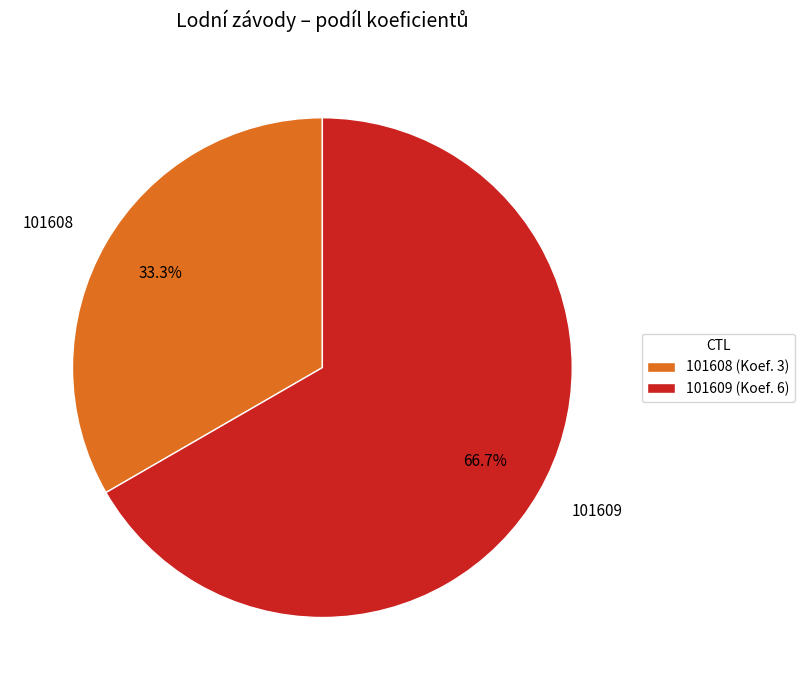

Which has a higher value, 101608 or 101609?

101609